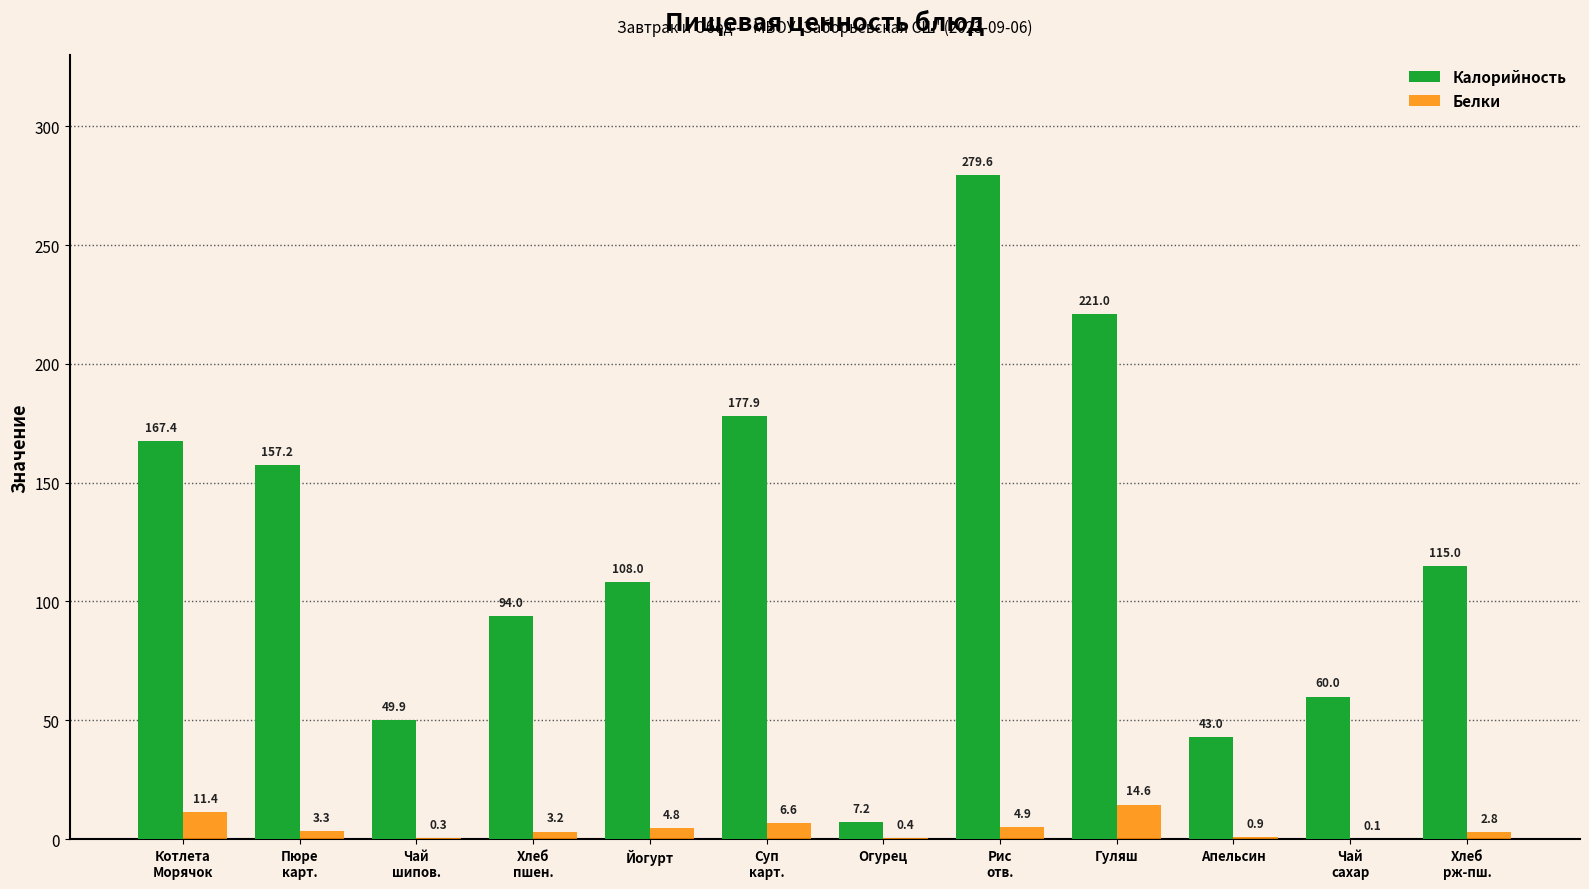

At which label does Белки first exceed 3?

Котлета
Морячок